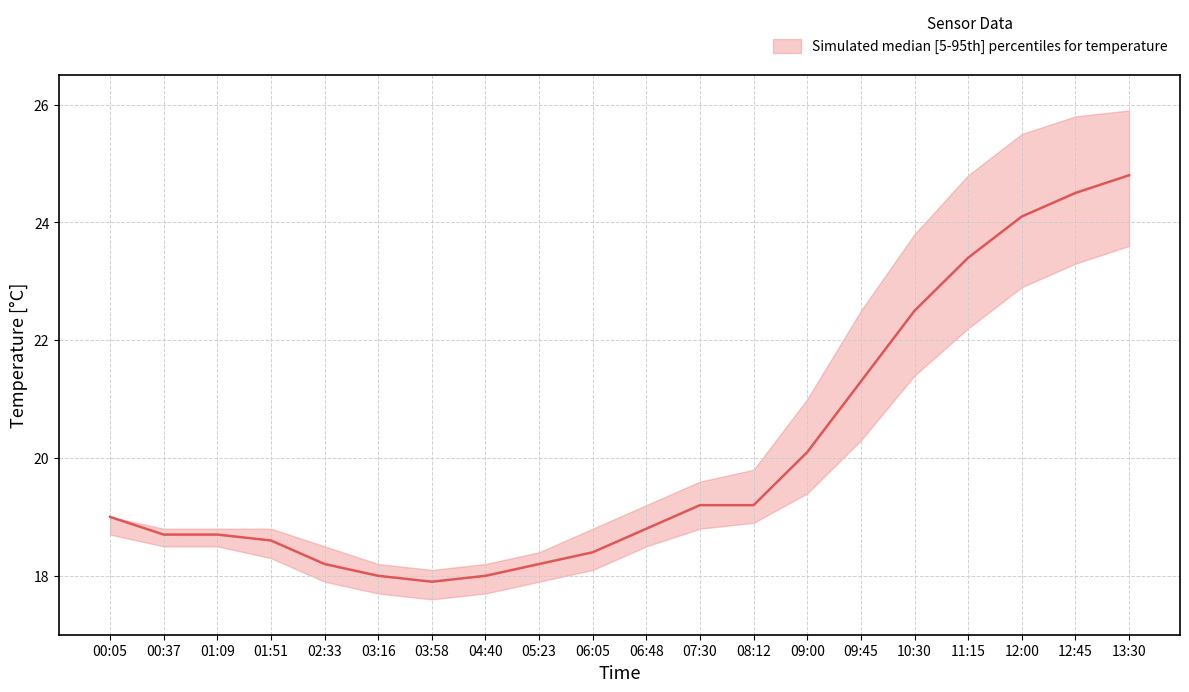

What is the label of the 15th point from the right?

03:16